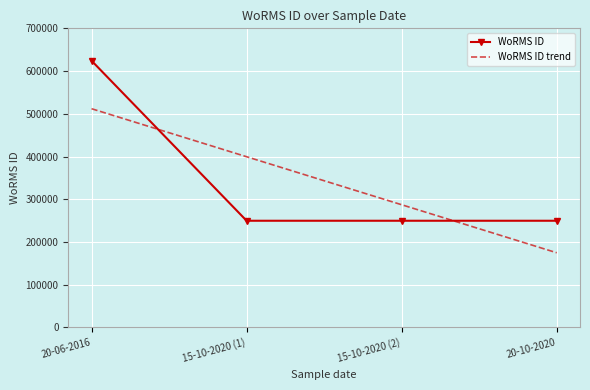

What is the value of the 4th point from the left?

249725